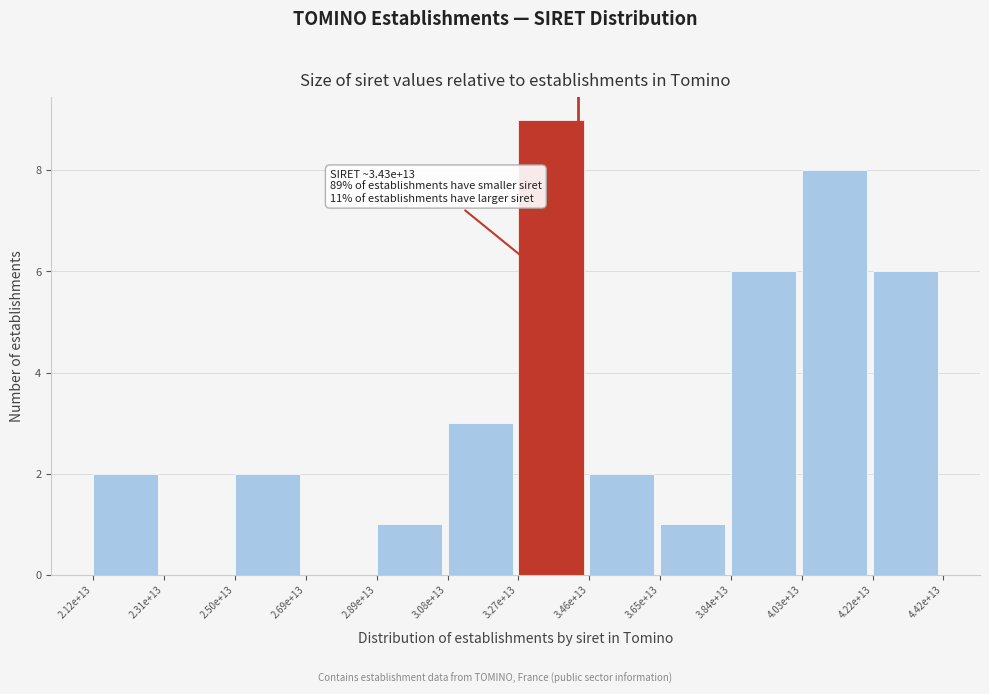

Reading left to right, transcribe all the data shown in this chart.

2.12e+13=2	2.31e+13=0	2.50e+13=2	2.69e+13=0	2.89e+13=1	3.08e+13=3	3.27e+13=9	3.46e+13=2	3.65e+13=1	3.84e+13=6	4.03e+13=8	4.22e+13=6